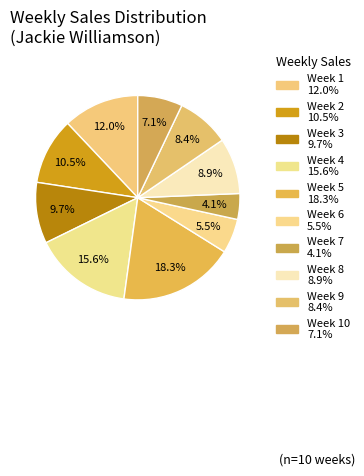

How many segments does this pie chart have?

10